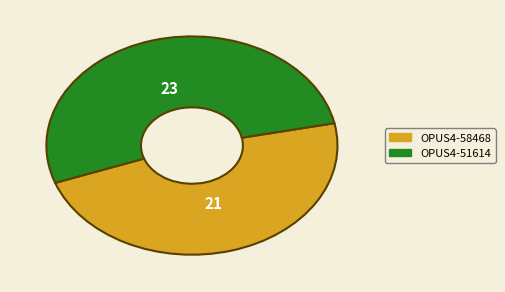

What is the ratio of the value at OPUS4-51614 to the value at OPUS4-58468?

1.1